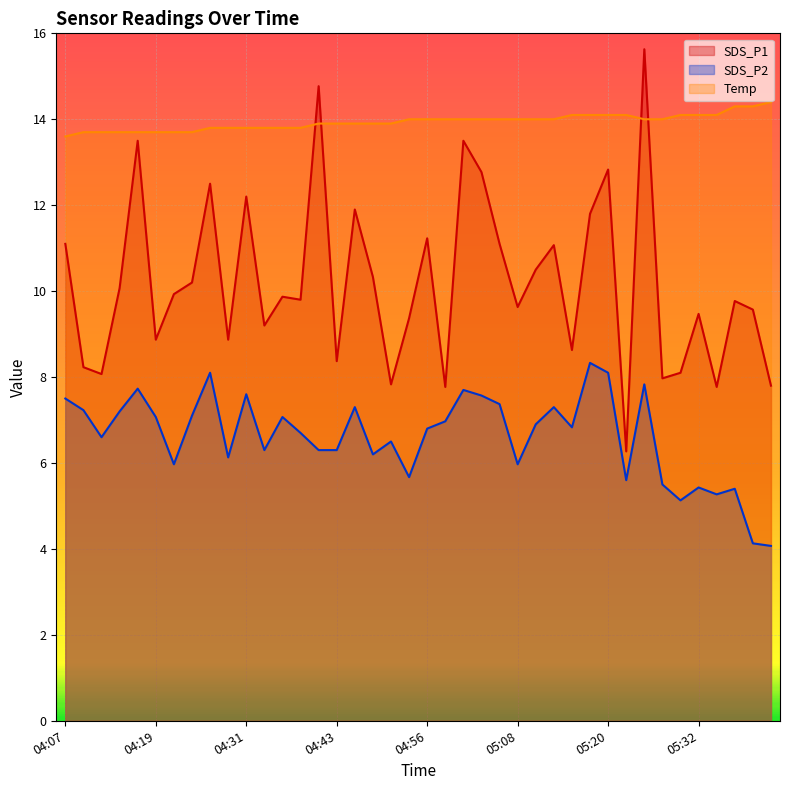

Rank the series at 04:53 from highest to lowest value.

Temp, SDS_P1, SDS_P2